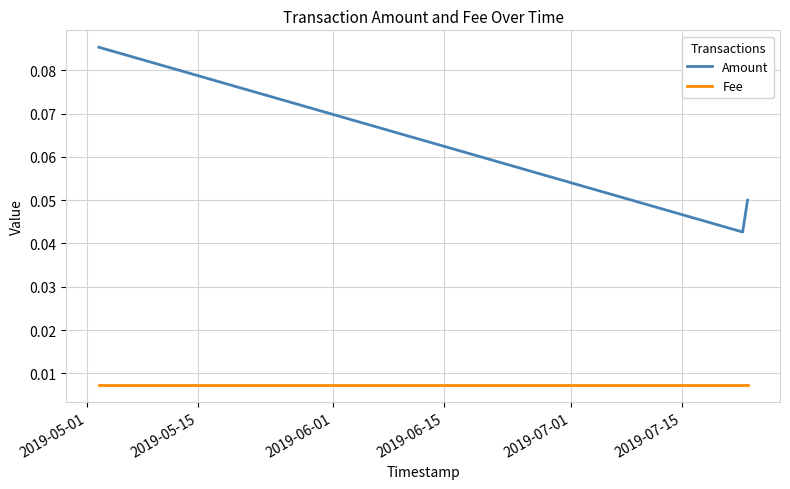

How many lines are shown in the chart?

2